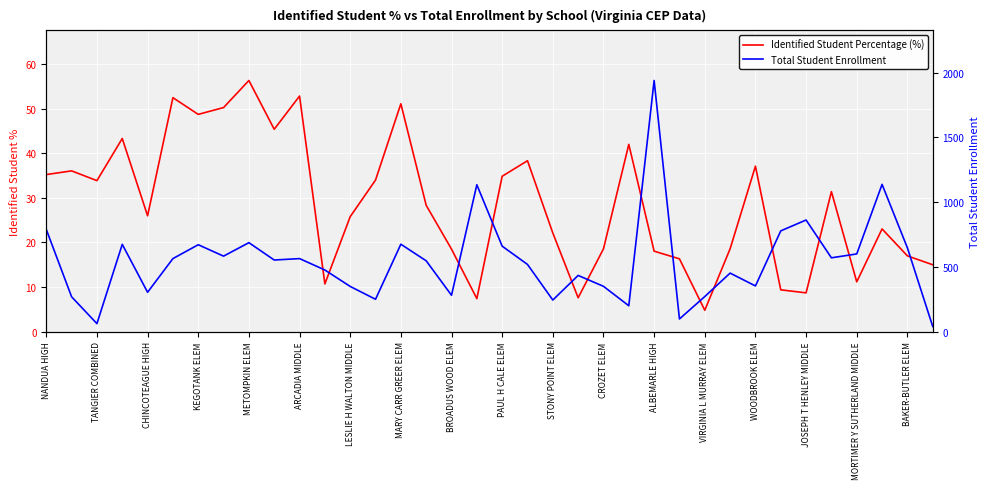

Which series ends up on top after the final intersection of Total Student Enrollment and Identified Student Percentage (%)?

Identified Student Percentage (%)